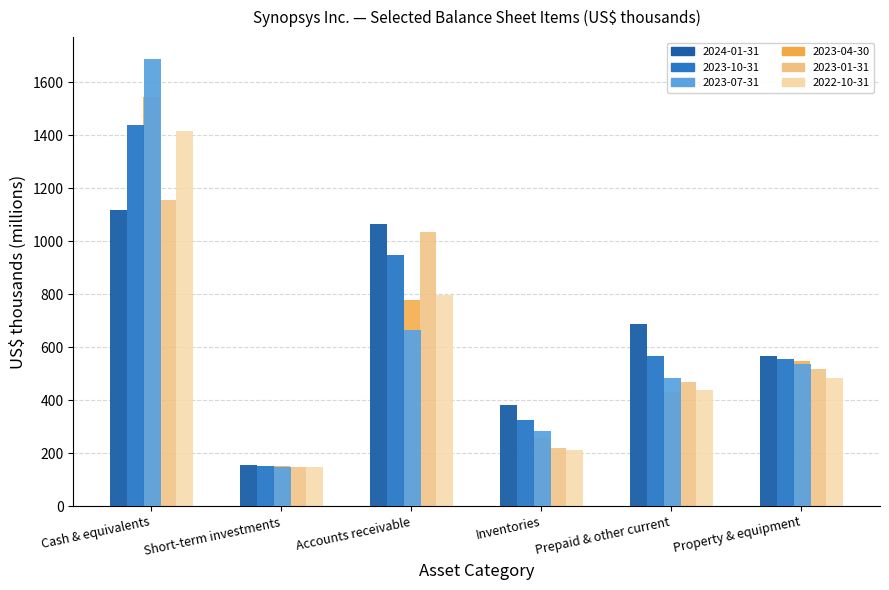

At Accounts receivable, list the series in order from smallest to largest.

2023-07-31, 2023-04-30, 2022-10-31, 2023-10-31, 2023-01-31, 2024-01-31